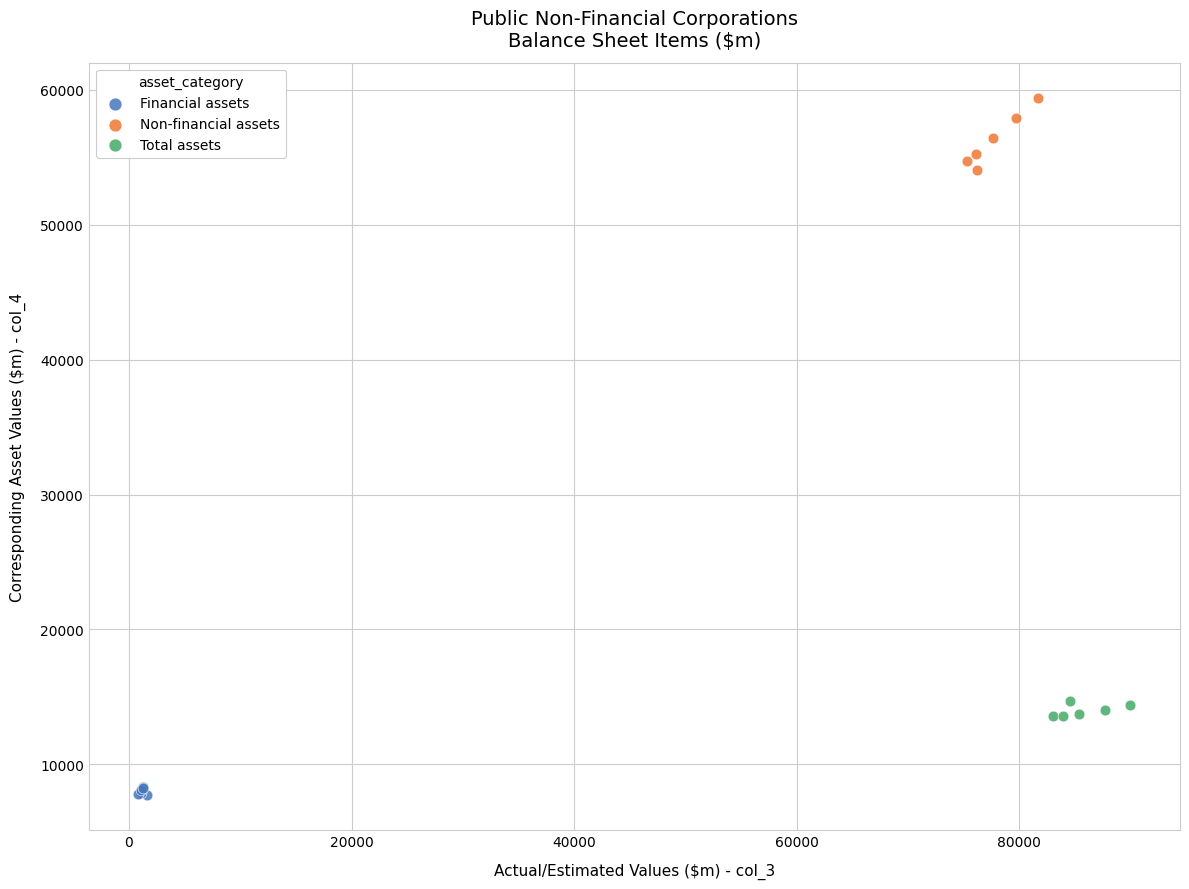

Which series reaches the maximum Y coordinate?

Non-financial assets